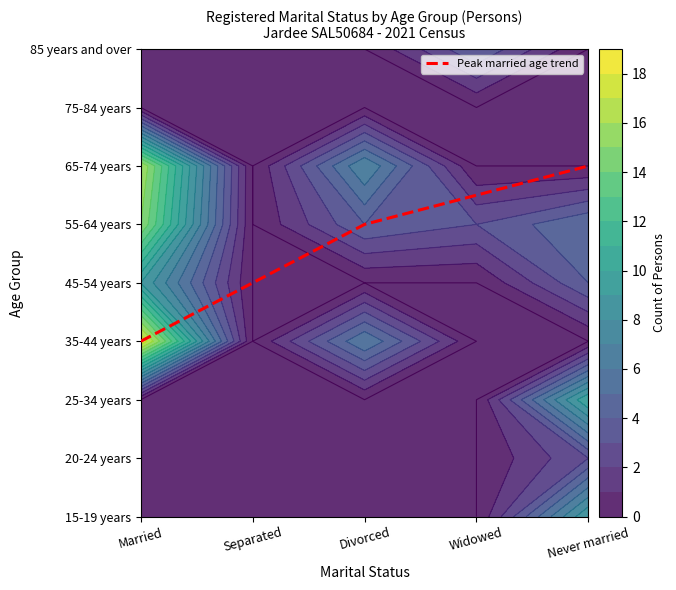

What is the difference between the values at Married and Divorced?

2